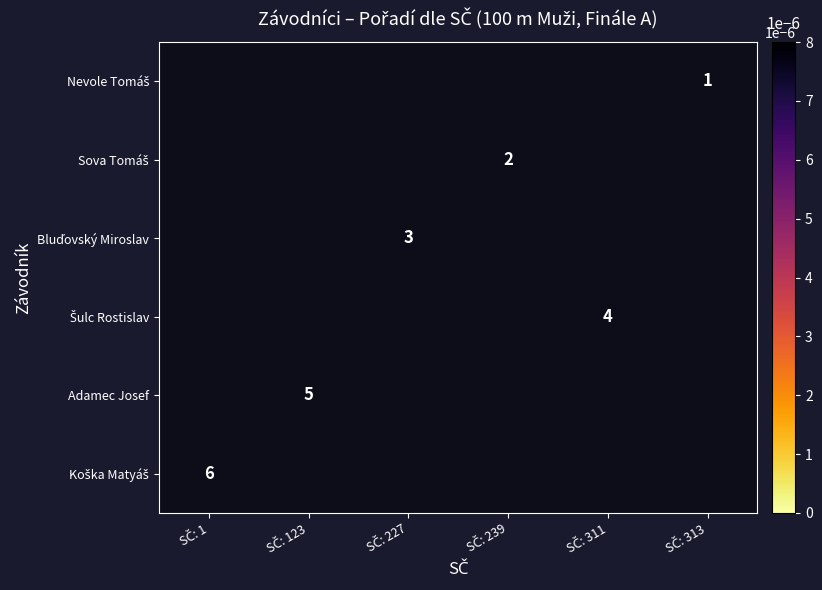

Is the value of Nevole Tomáš at SČ: 227 greater than the value of Sova Tomáš at SČ: 123?

No